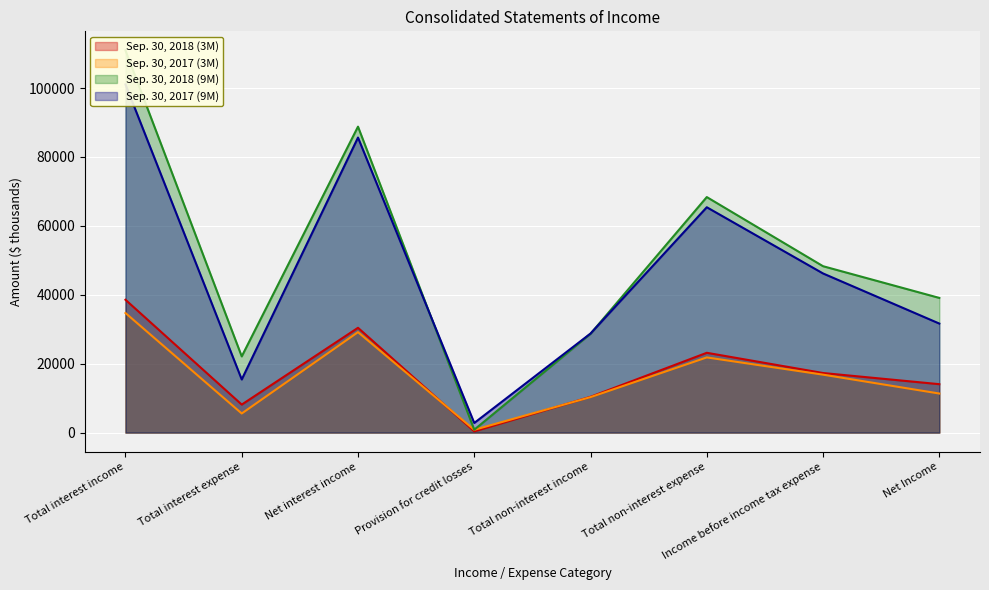

Rank the series by their maximum value, from highest to lowest.

Sep. 30, 2018 (9M), Sep. 30, 2017 (9M), Sep. 30, 2018 (3M), Sep. 30, 2017 (3M)